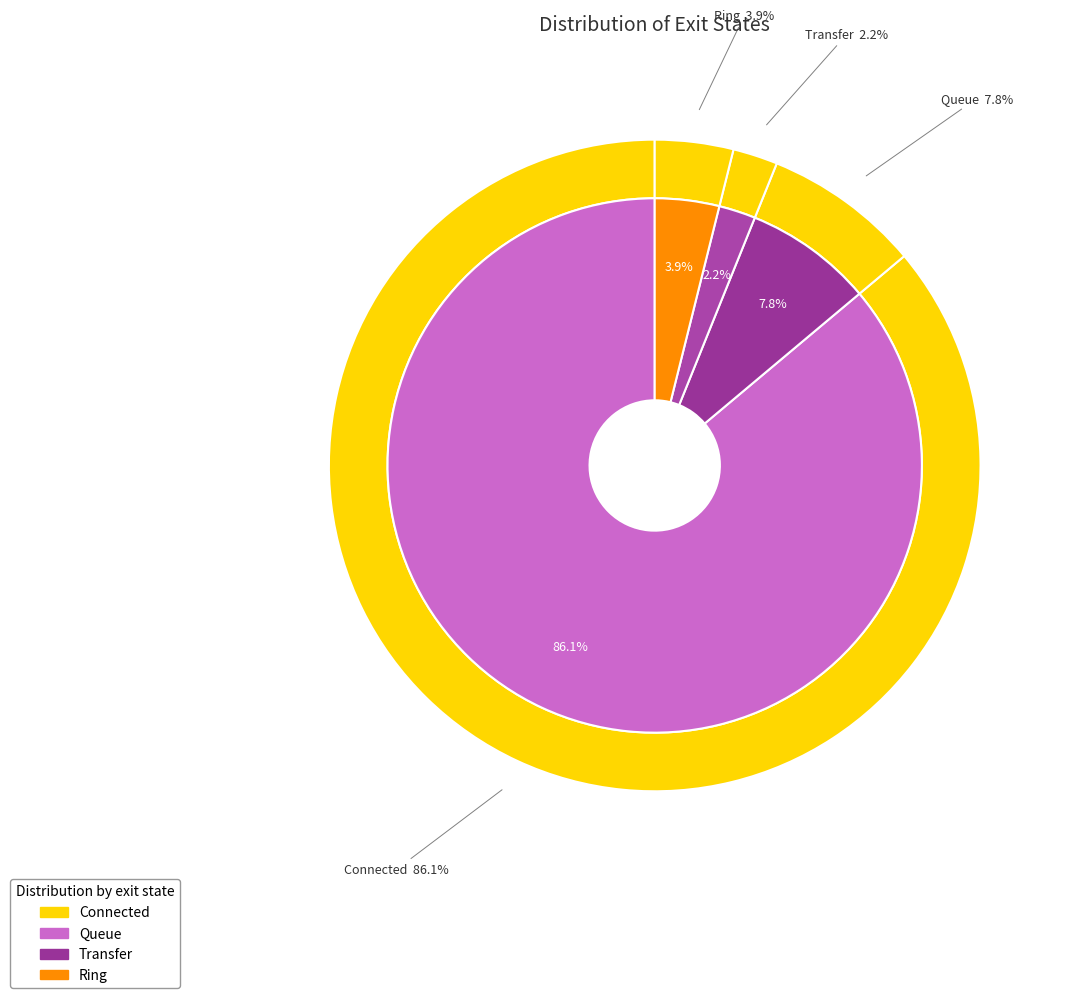

What percentage is the Transfer slice, to the nearest percent?

2%